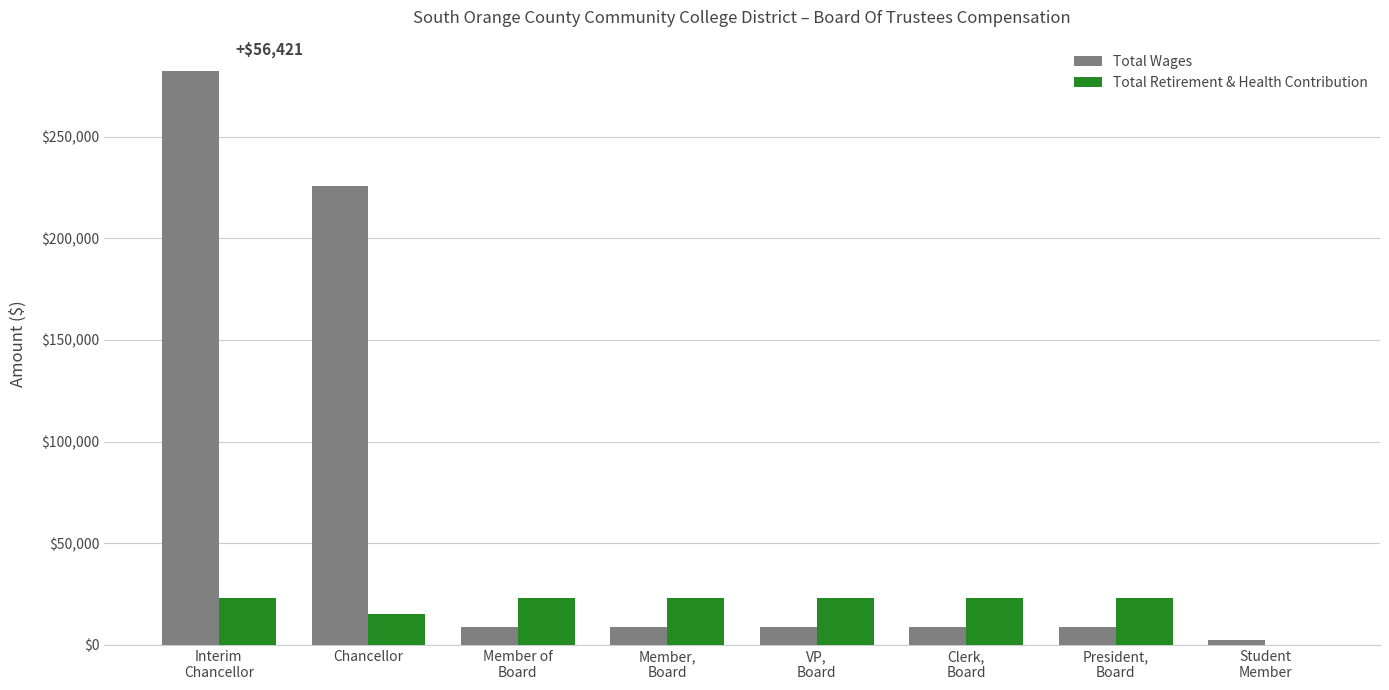

Is the value of Total Wages at Chancellor greater than the value of Total Retirement & Health Contribution at Member,
Board?

Yes